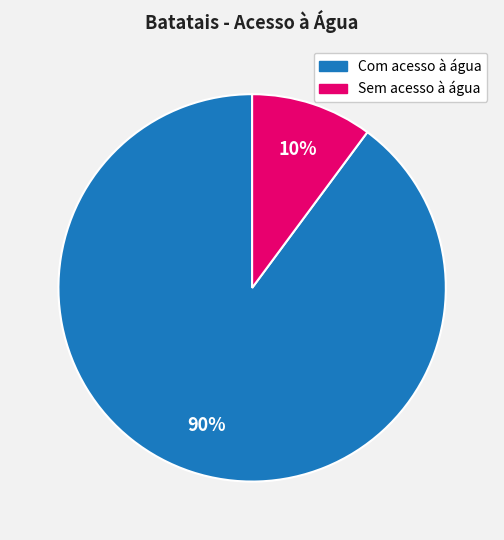

Is it true that Com acesso à água is 78% of the pie?

False